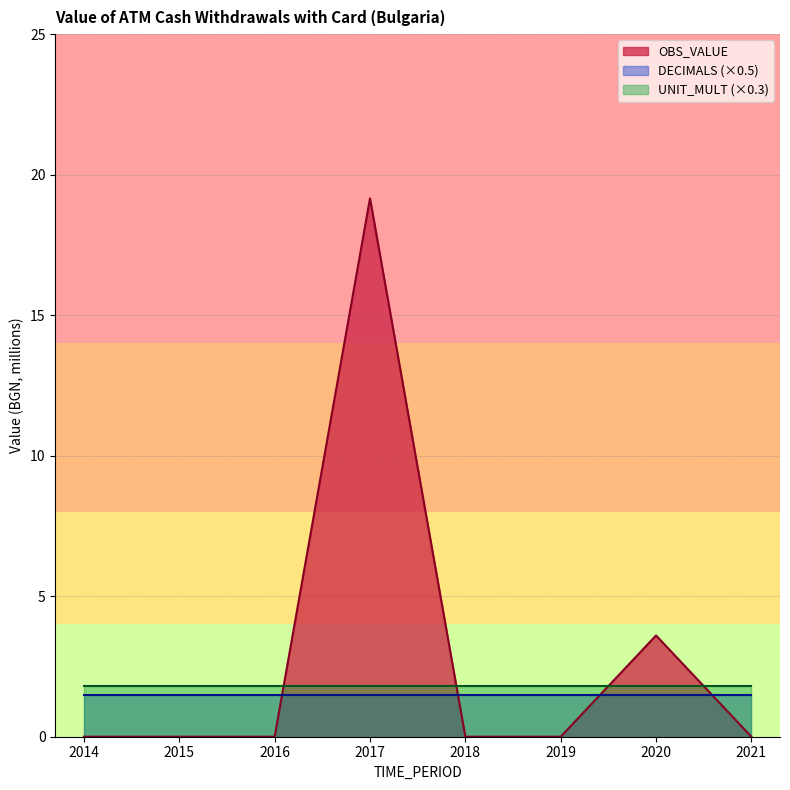

List the series in order of their peak value, lowest first.

DECIMALS (×0.5), UNIT_MULT (×0.3), OBS_VALUE